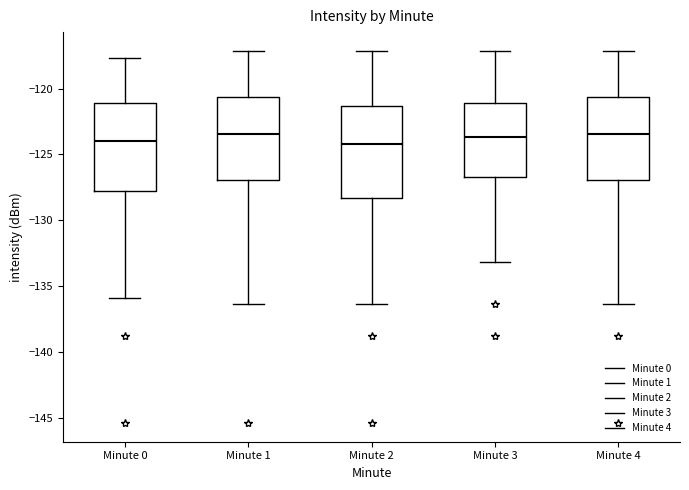

Reading left to right, read every box against the y-axis: the position of its median line, the range the box covers, and the ends of its whiskers. The values are not printed on the chart, so give them approximately, as read against the axis.

Minute 0: median -124.0, box -128.0 to -121.0, whiskers -136.0 to -117.5
Minute 1: median -123.5, box -127.0 to -120.5, whiskers -136.5 to -117.0
Minute 2: median -124.0, box -128.5 to -121.5, whiskers -136.5 to -117.0
Minute 3: median -123.5, box -126.5 to -121.0, whiskers -133.0 to -117.0
Minute 4: median -123.5, box -127.0 to -120.5, whiskers -136.5 to -117.0